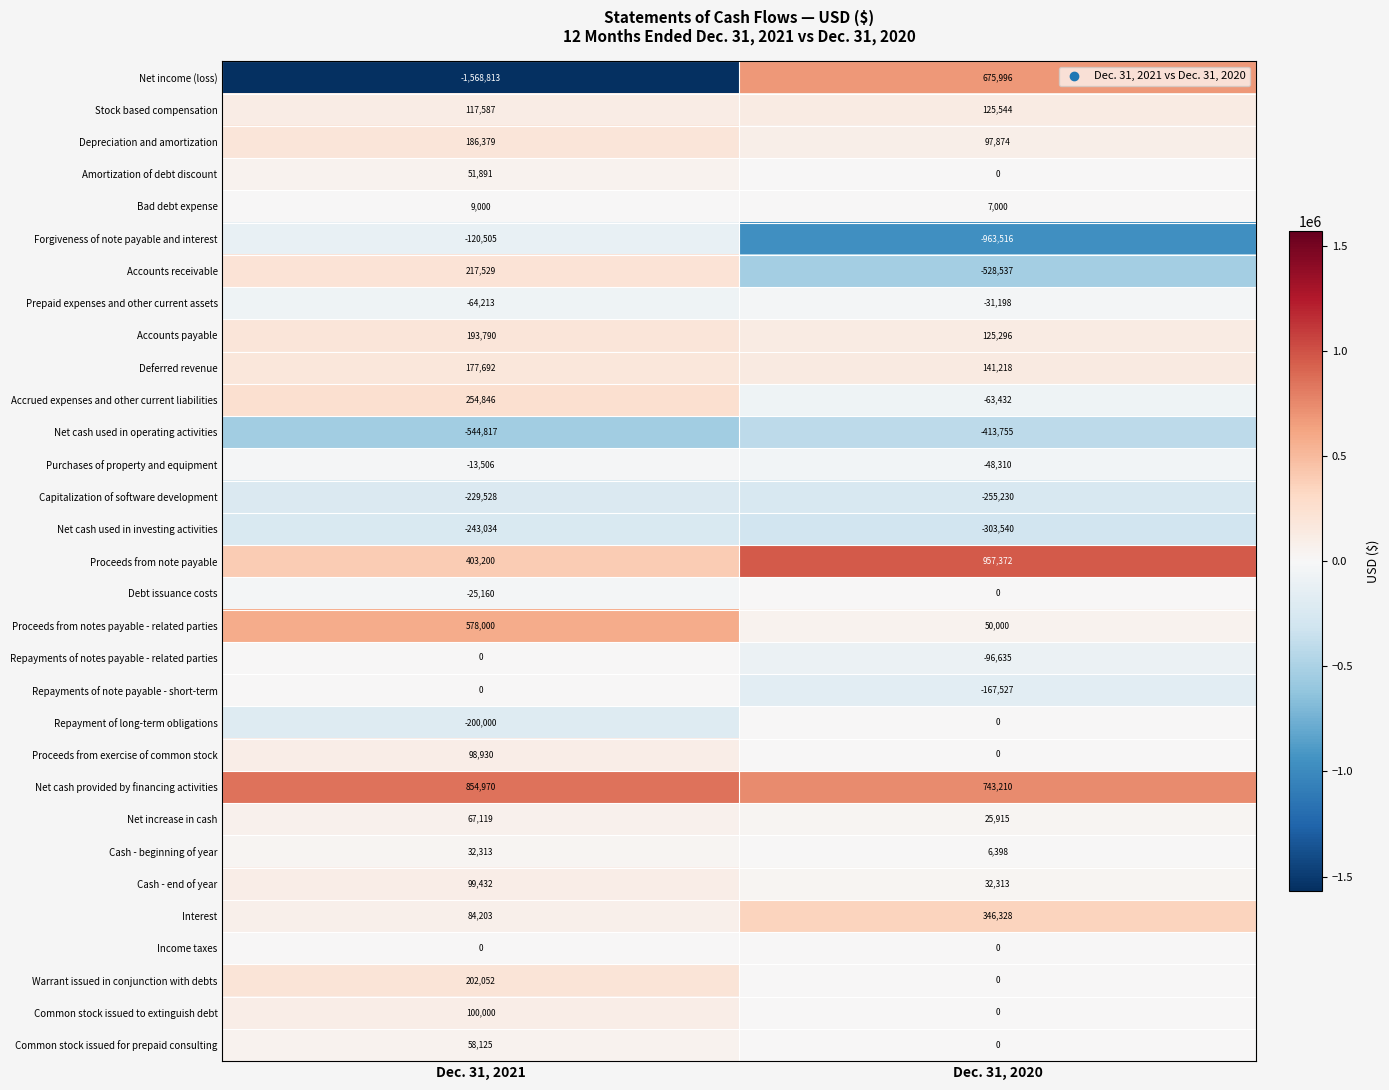

Between Dec. 31, 2021 and Dec. 31, 2020, which series saw the biggest shift?

Net income (loss)